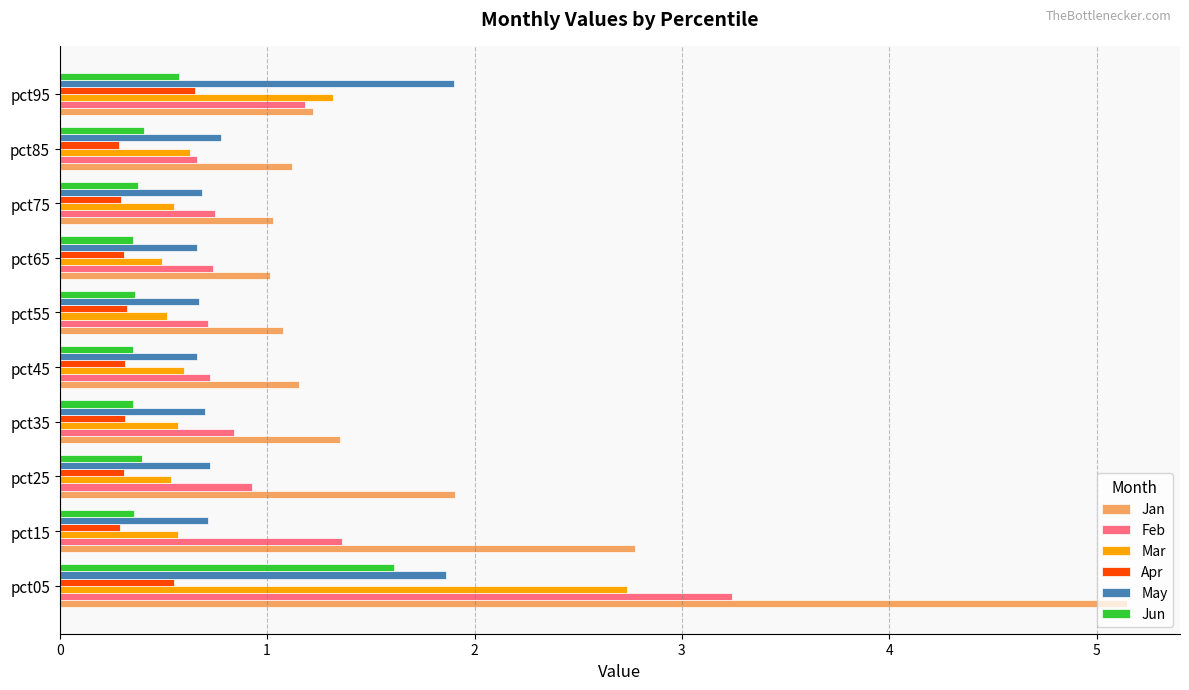

What is the average value of the Jan series?

1.8